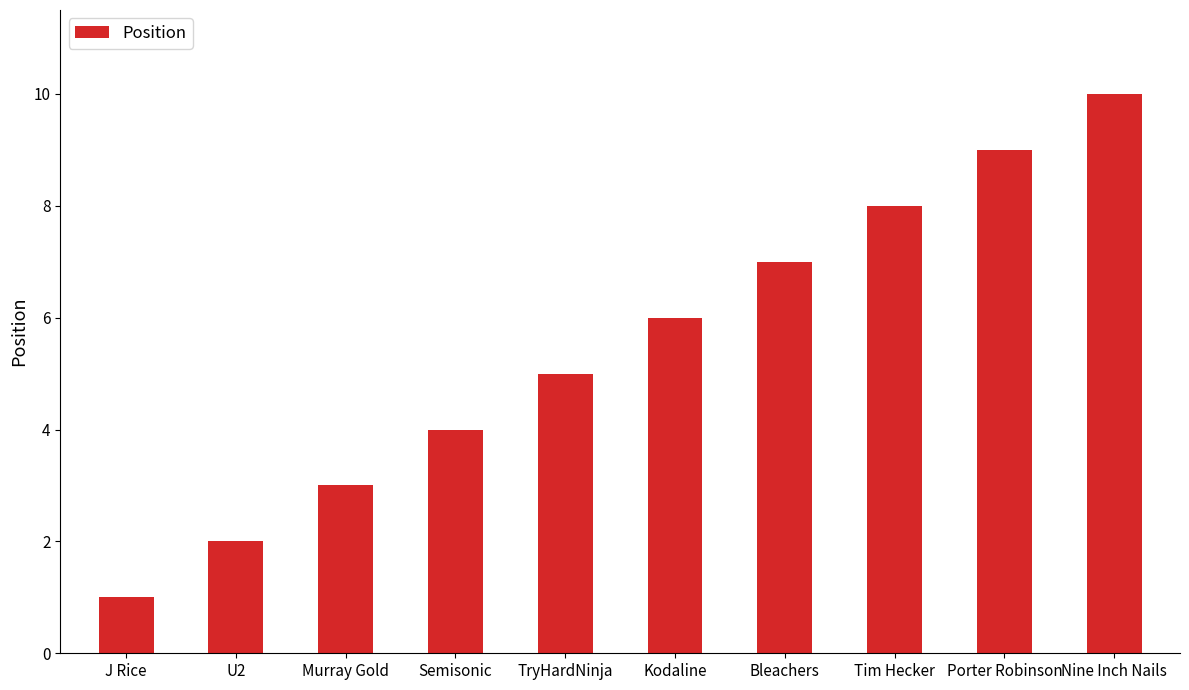

How many values are below 6?

5